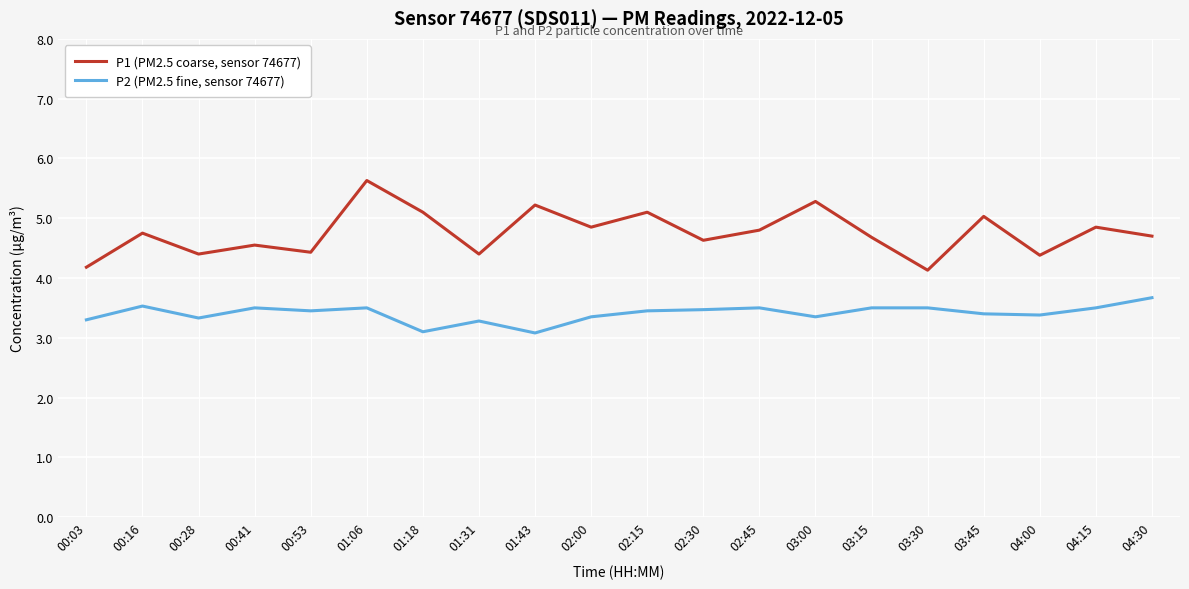

What is the lowest value of the P2 (PM2.5 fine, sensor 74677) series?

3.1